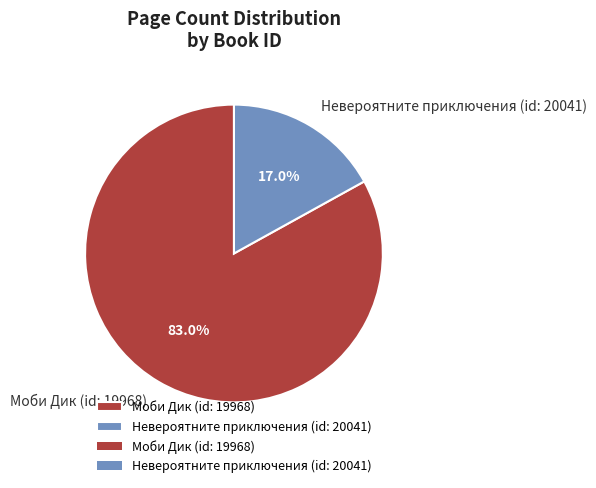

What percentage is the Невероятните приключения (id: 20041) slice, to the nearest percent?

17%